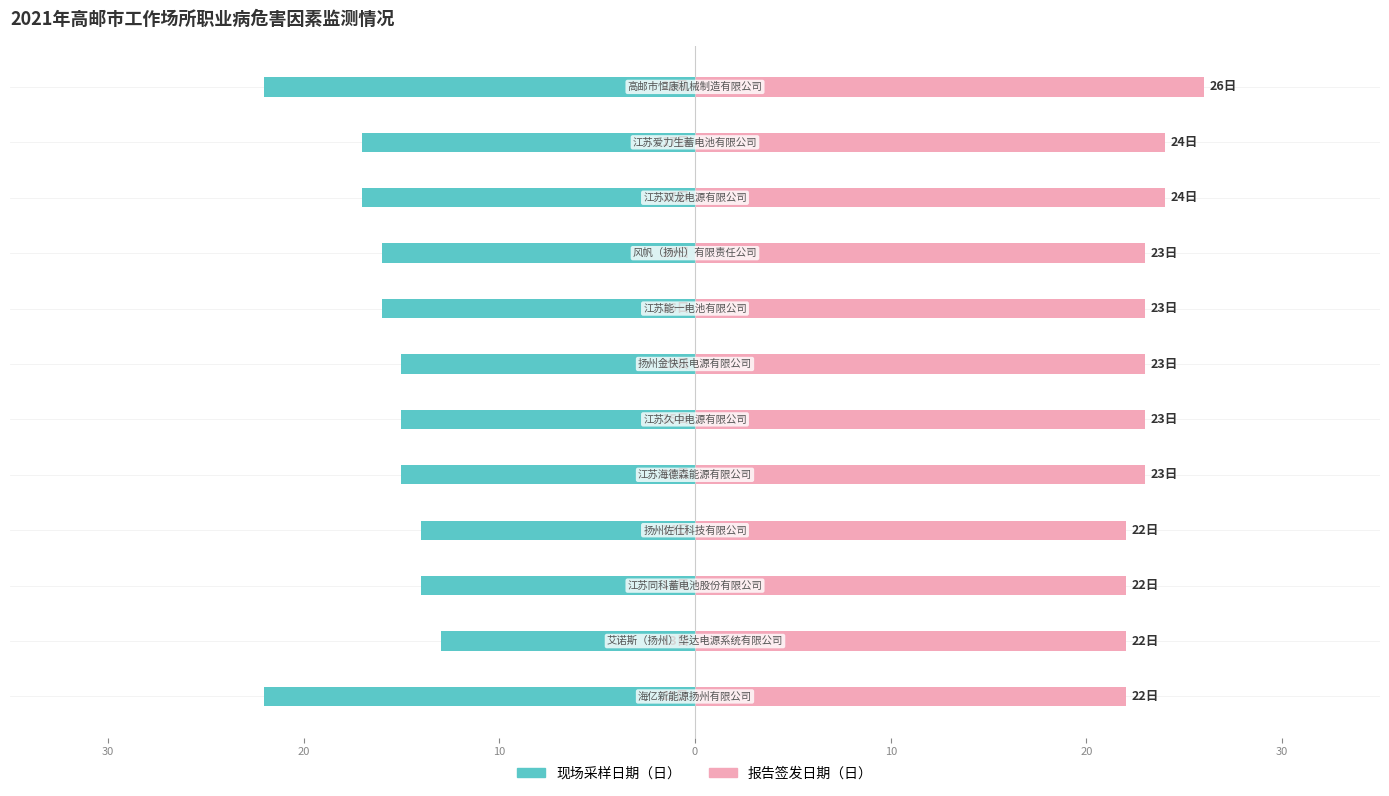

List the series in order of their peak value, highest first.

报告签发日期（日）, 现场采样日期（日）